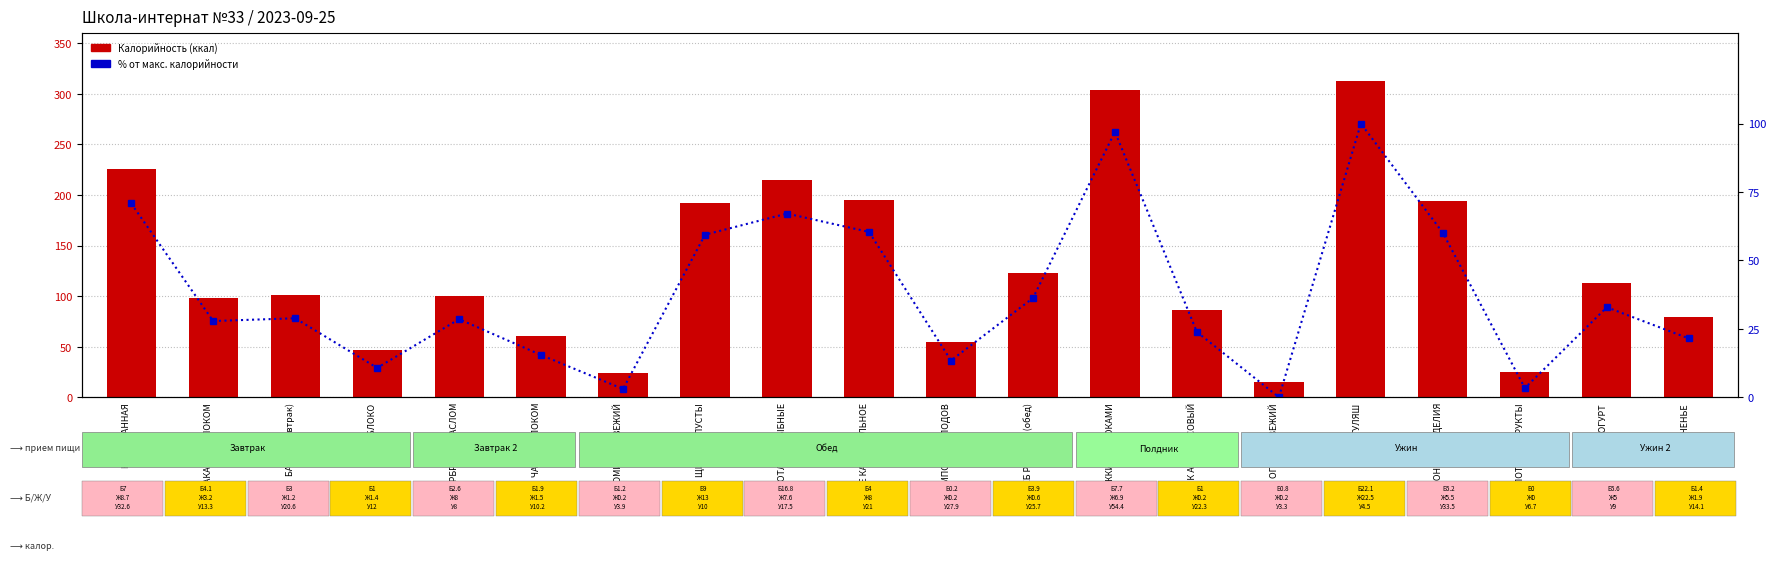

Is it true that % от макс. калорийности equals 32.9 at ЙОГУРТ?

True